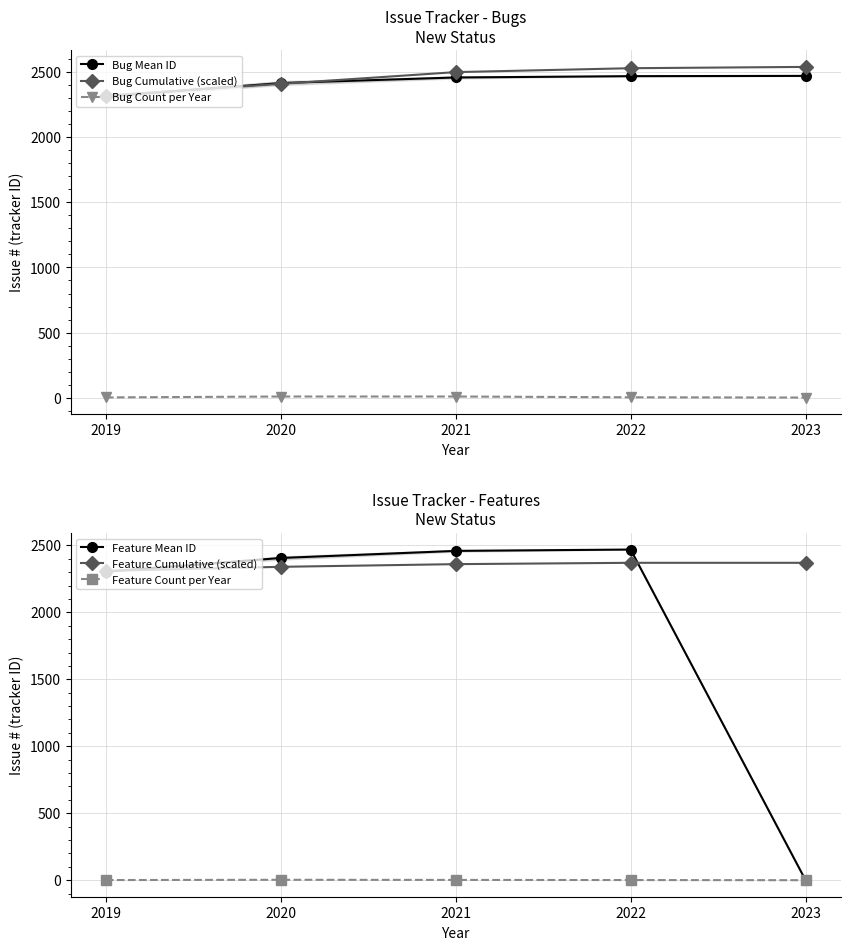

Between 2019 and 2022, which series saw the biggest shift?

Bug Cumulative (scaled)